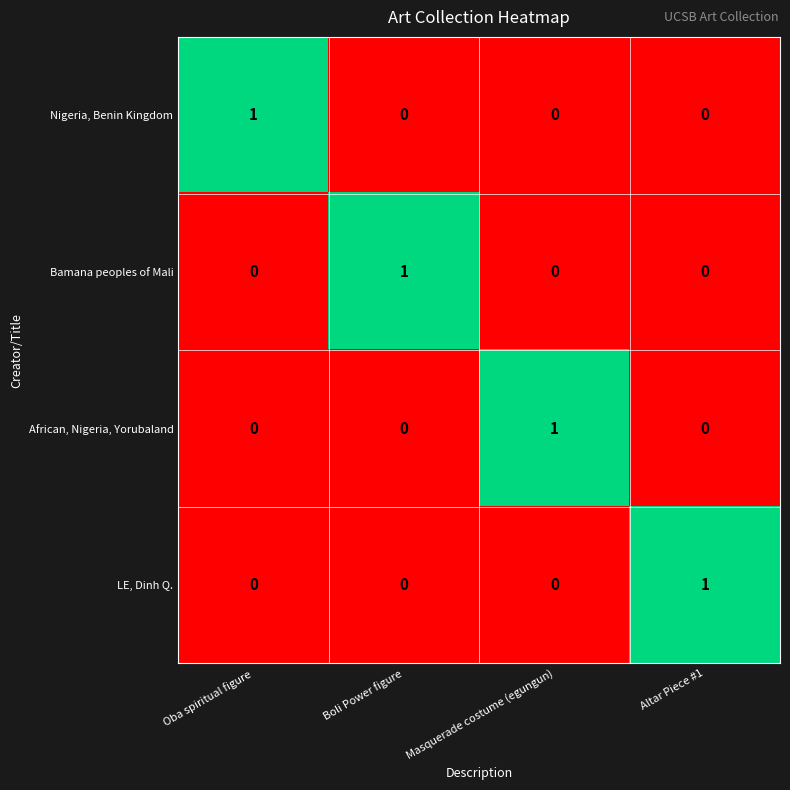

True or false: African, Nigeria, Yorubaland has a value of 0 at Boli Power figure.

True